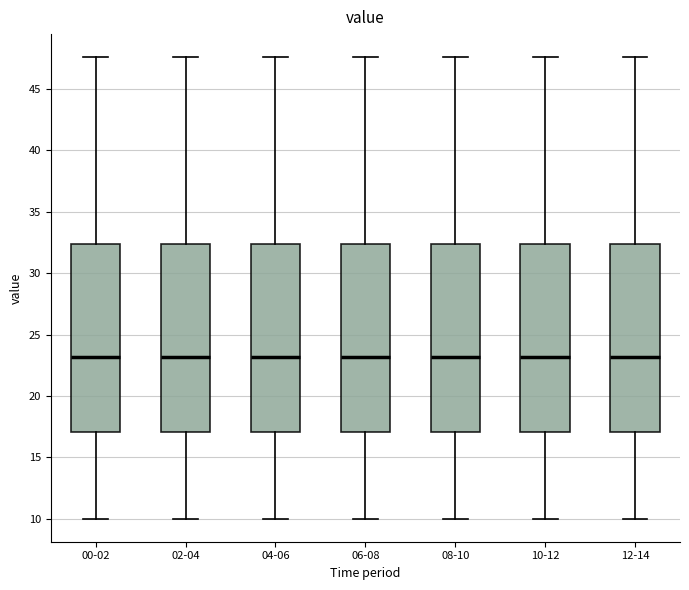

Where does the lower whisker of the box for 10-12 end on the y-axis? The values are not printed on the chart, so give them approximately, as read against the axis.

10.0